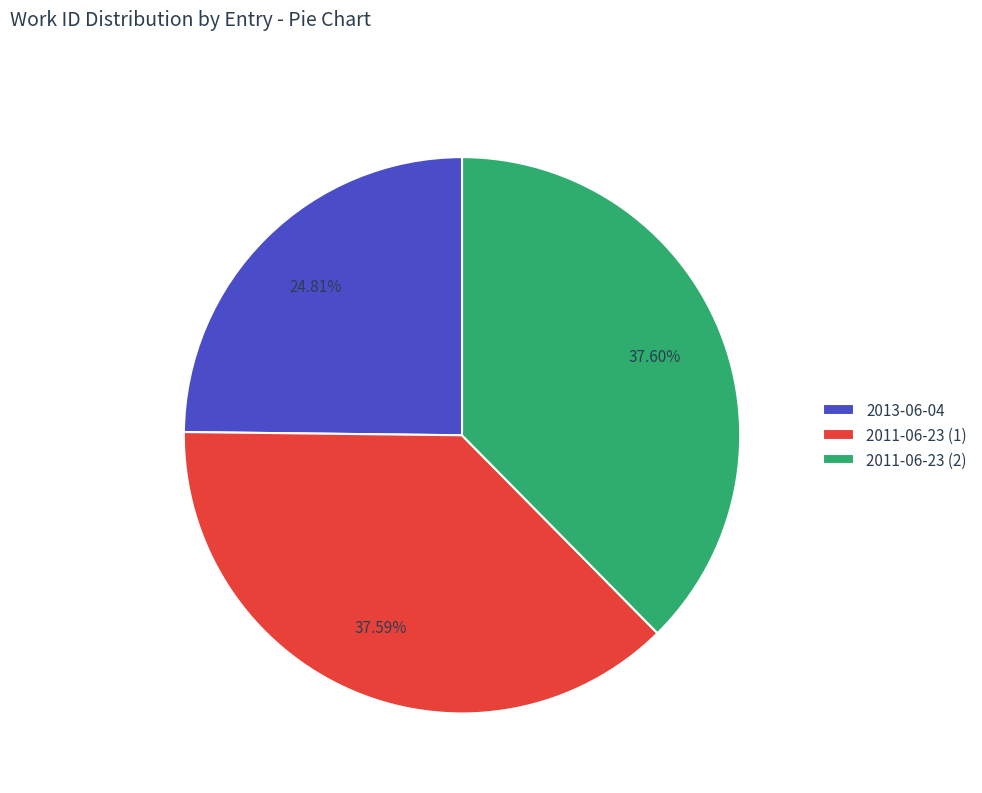

To the nearest percent, what portion does 2013-06-04 represent?

25%